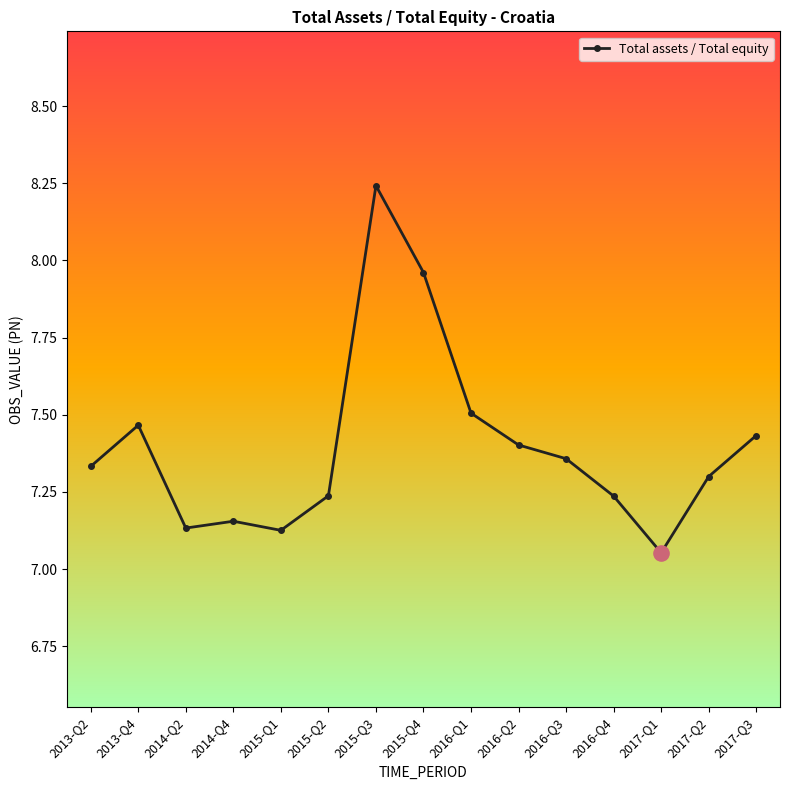

Between 2014-Q2 and 2015-Q2, which is larger?

2015-Q2